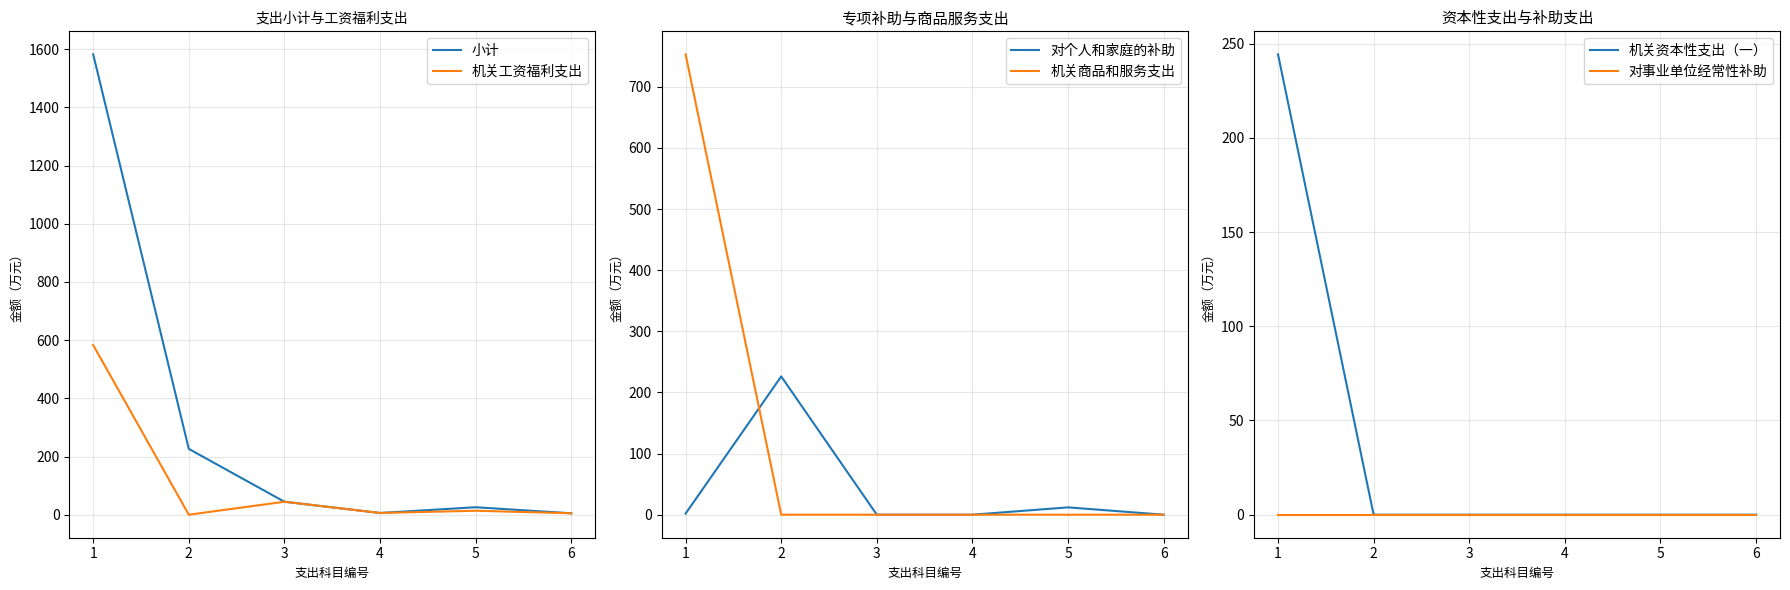

How many values in the 小计 series are below 44?

3